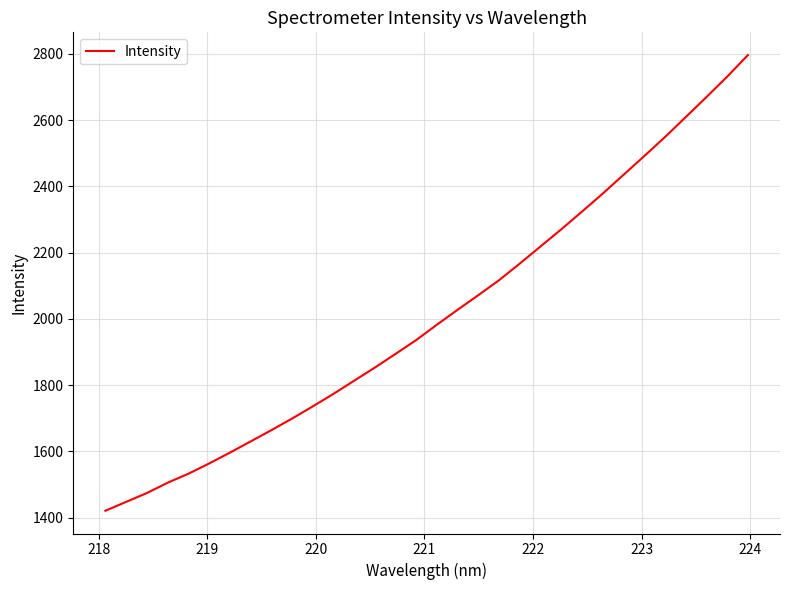

What is the greatest value displayed?

2796.4